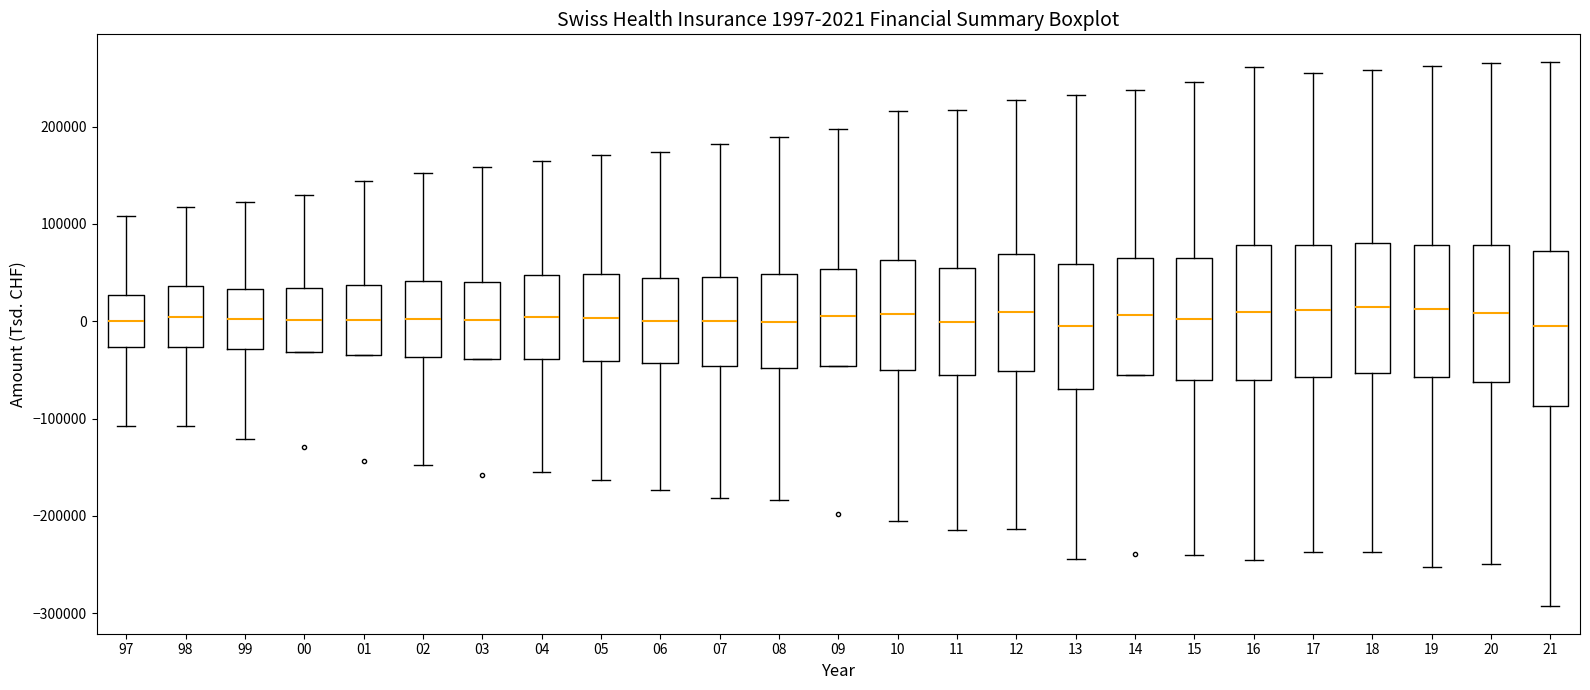

Comparing the boxes themselves (not the whiskers), which one is the tallest?

21